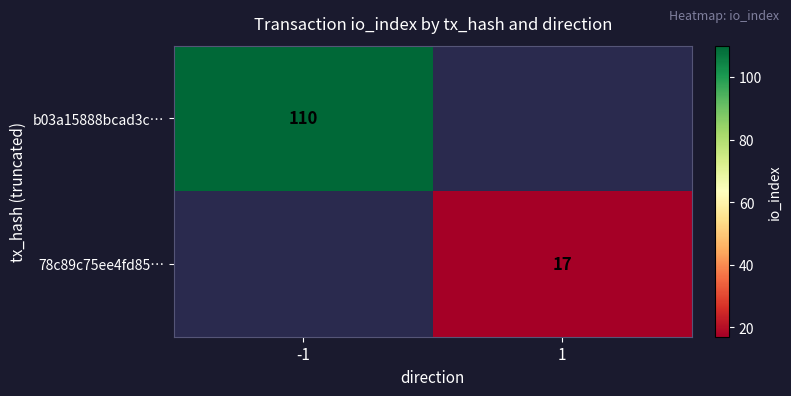

Is it true that 78c89c75ee4fd85… equals 28 at 1?

False